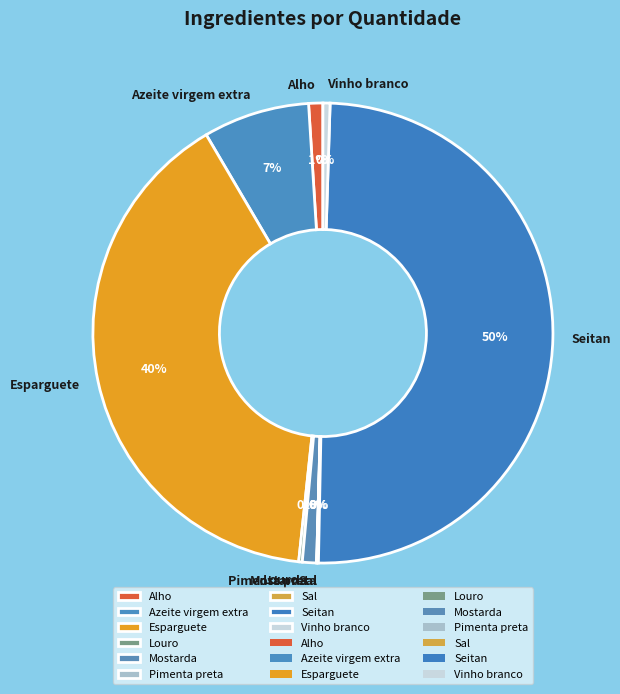

To the nearest percent, what is the average slice percentage?

11%